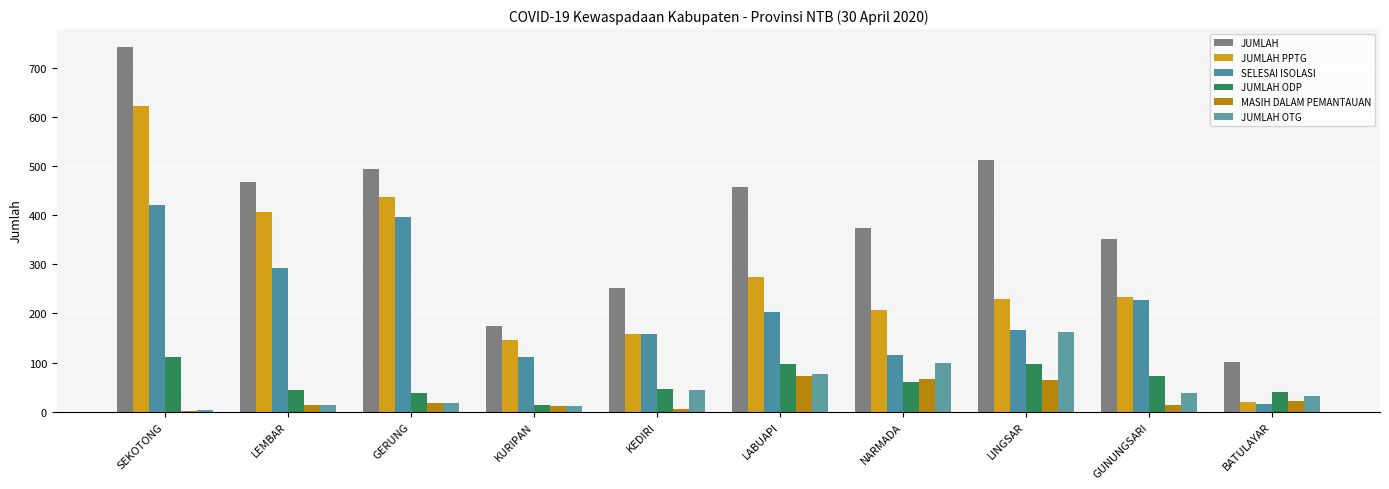

Between LABUAPI and SEKOTONG, which is larger?

SEKOTONG